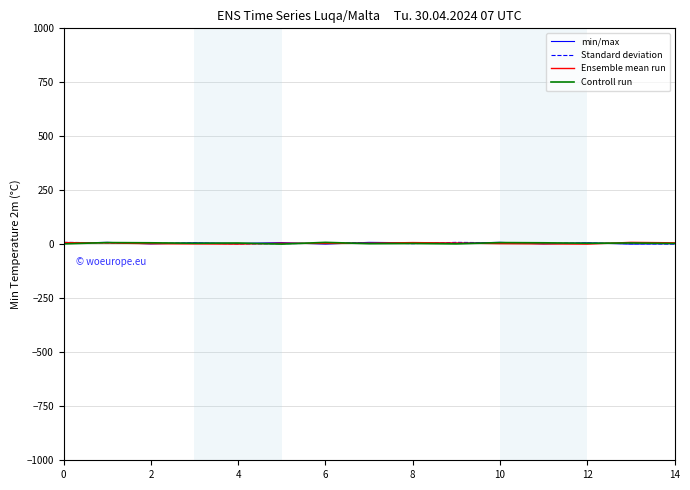

At which category does Controll run reach its first local peak?

2